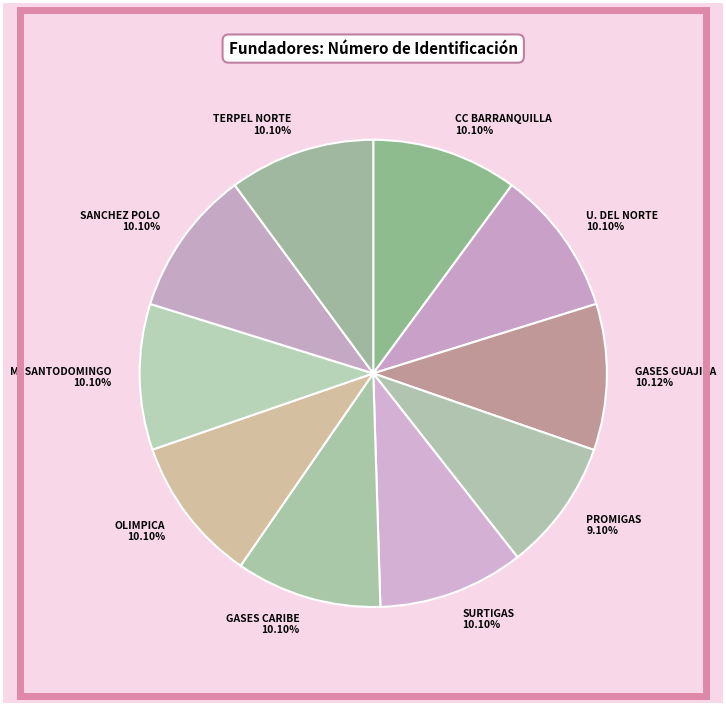

Is there any slice that represents more than half of the pie?

No